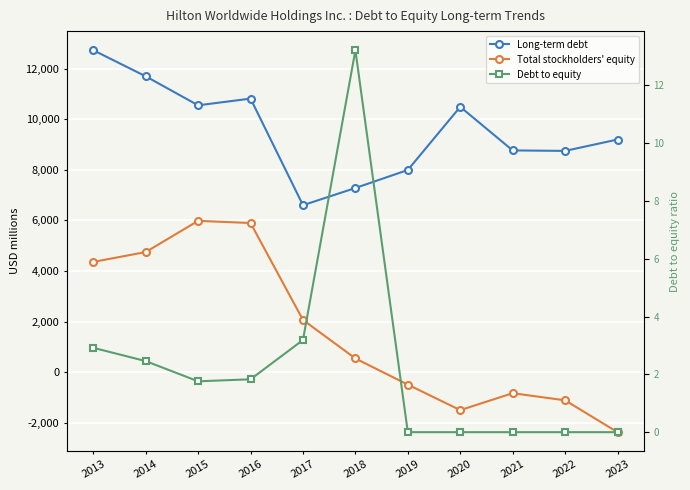

Where is Total stockholders' equity nearest to the value 1812?

2017